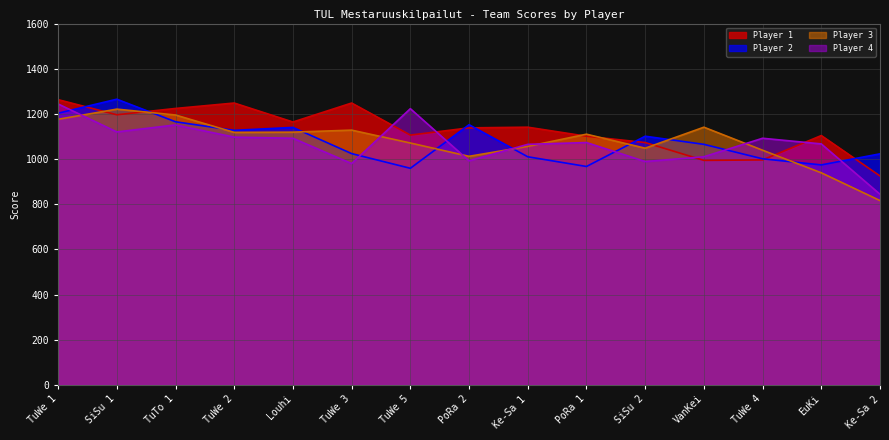

True or false: Player 2 has a value of 1353 at PoRa 1.

False